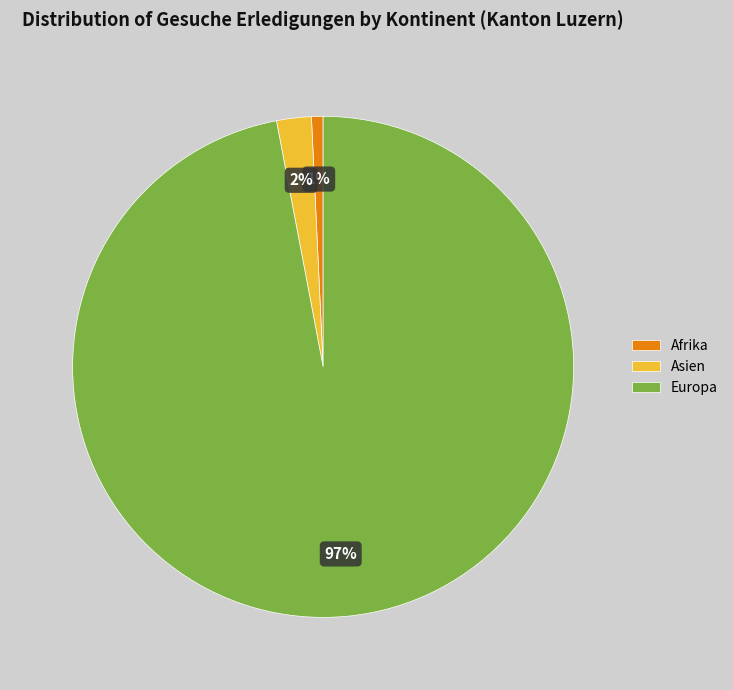

Which has a higher value, Afrika or Europa?

Europa